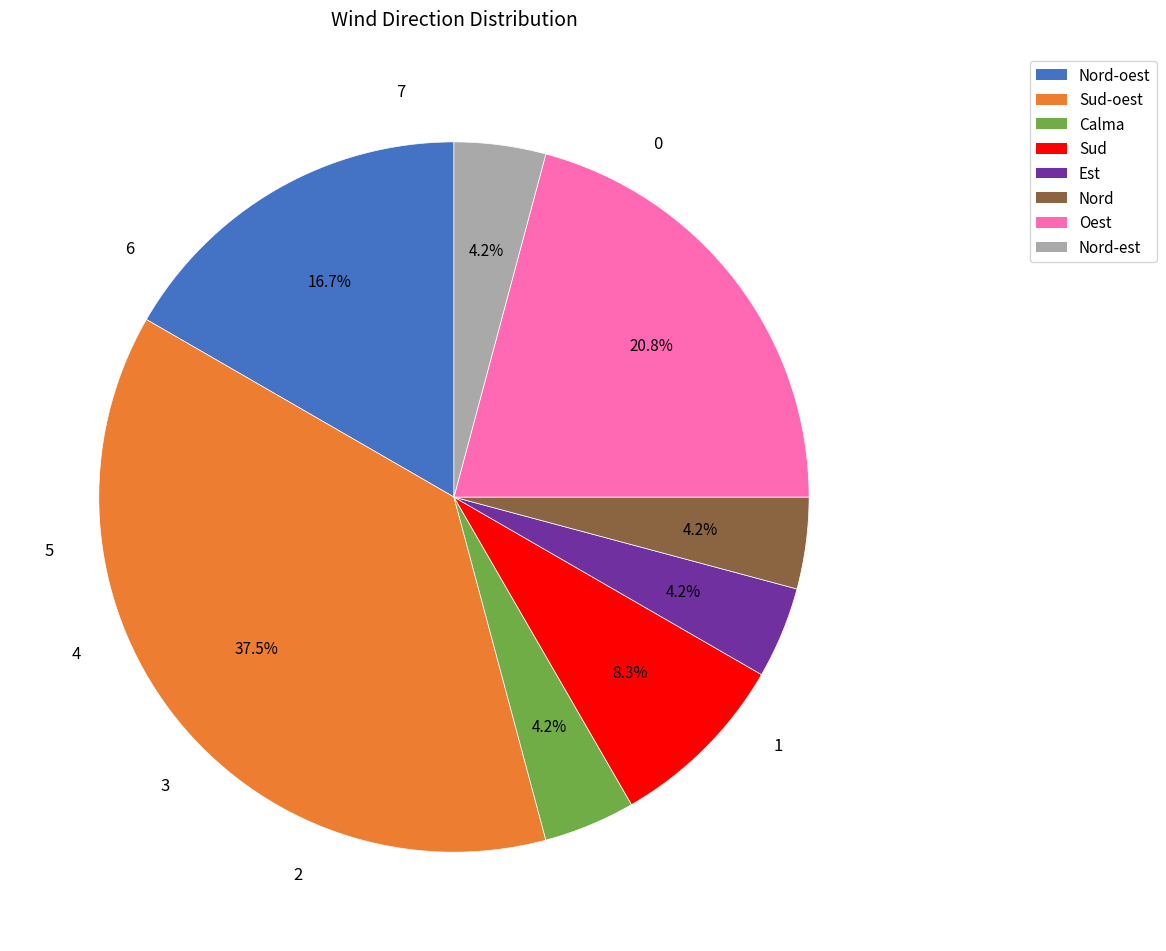

What is the largest slice in the pie chart?

Sud-oest